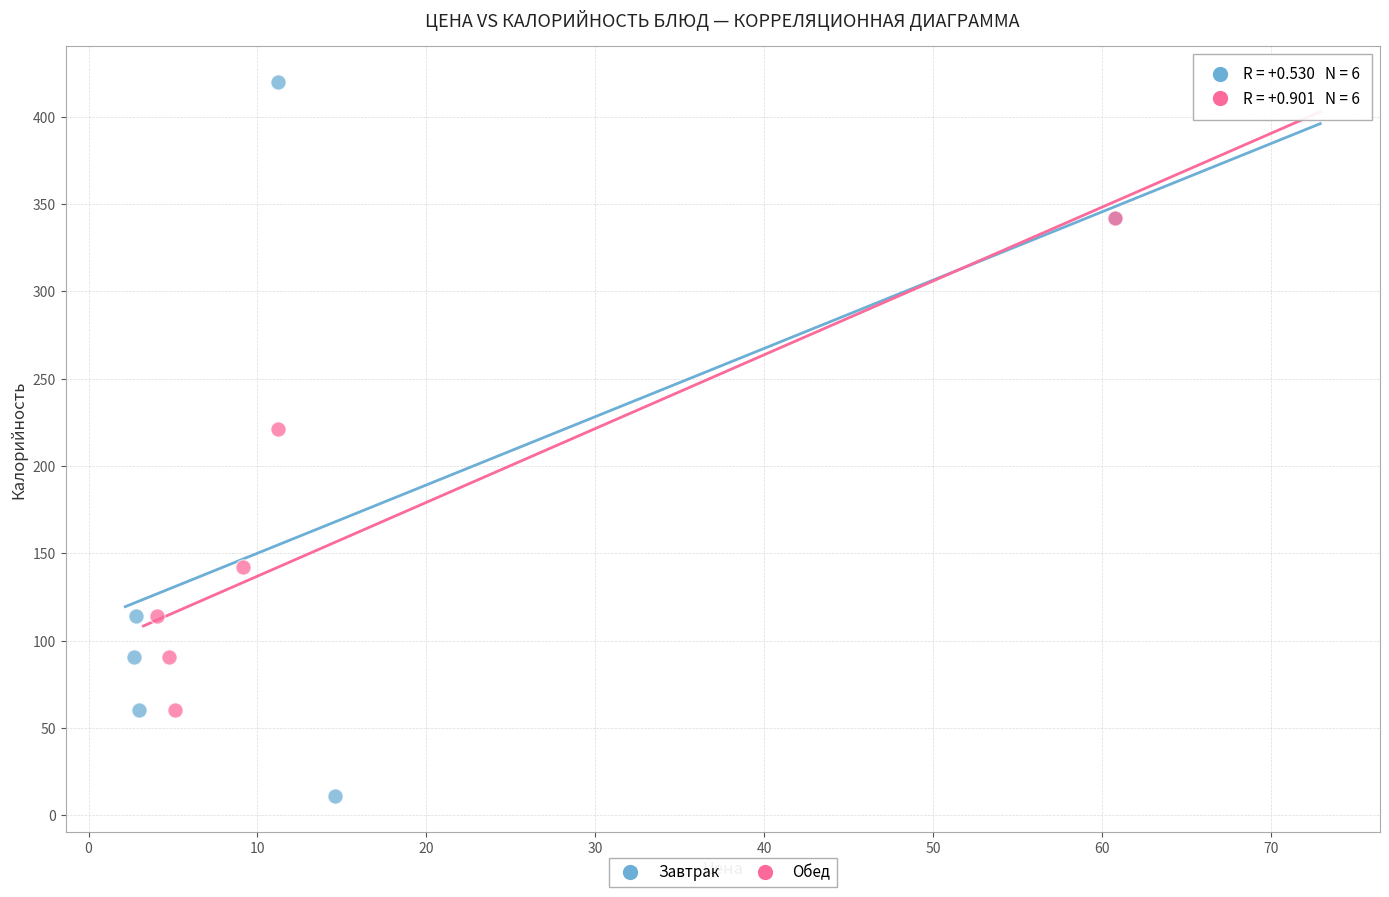

Which series reaches the minimum Y coordinate?

Завтрак